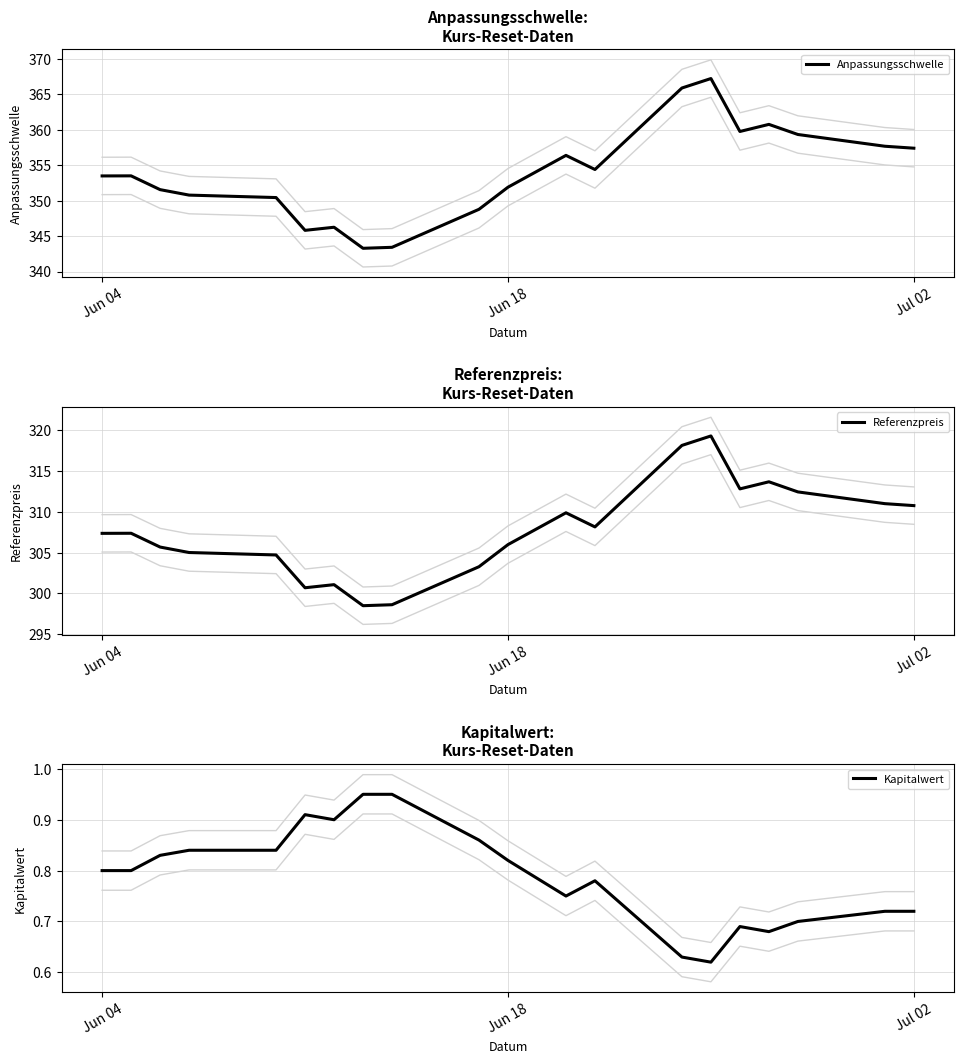

What is the average value of the Referenzpreis series?

307.7